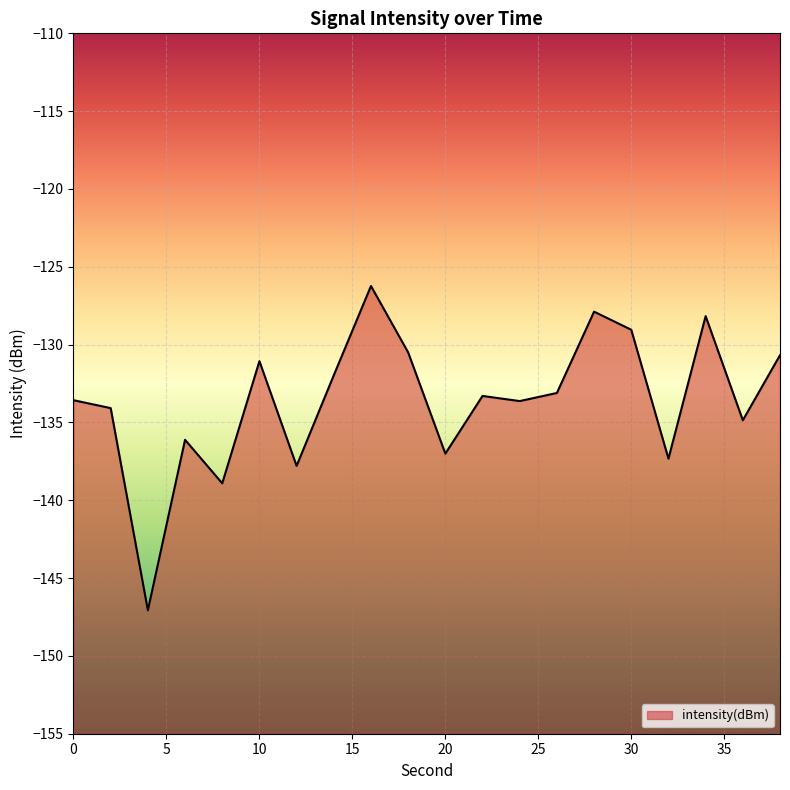

Does the chart display data point markers on the line(s)?

No